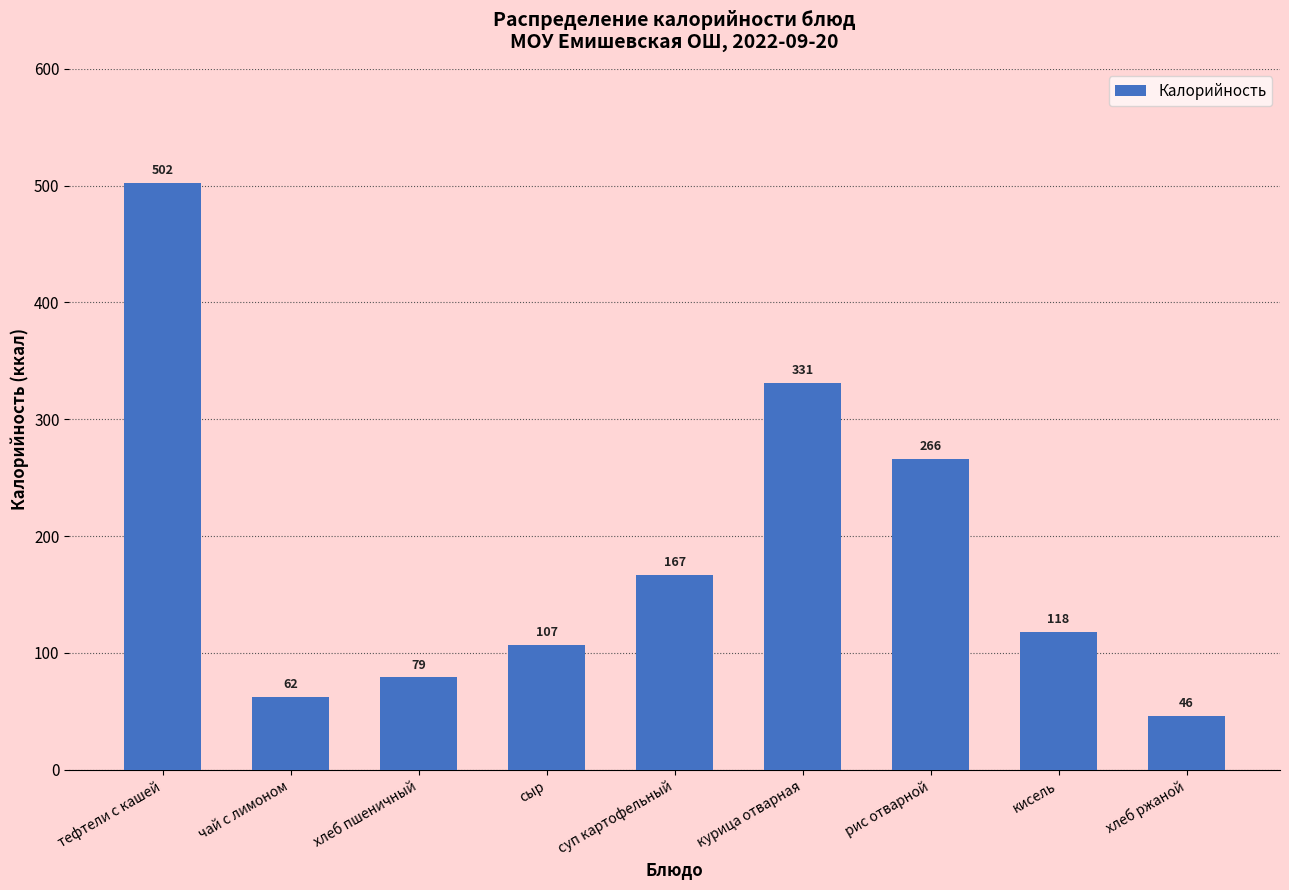

Reading left to right, list all the values displayed in this chart.

502	62	79	107	167	331	266	118	46